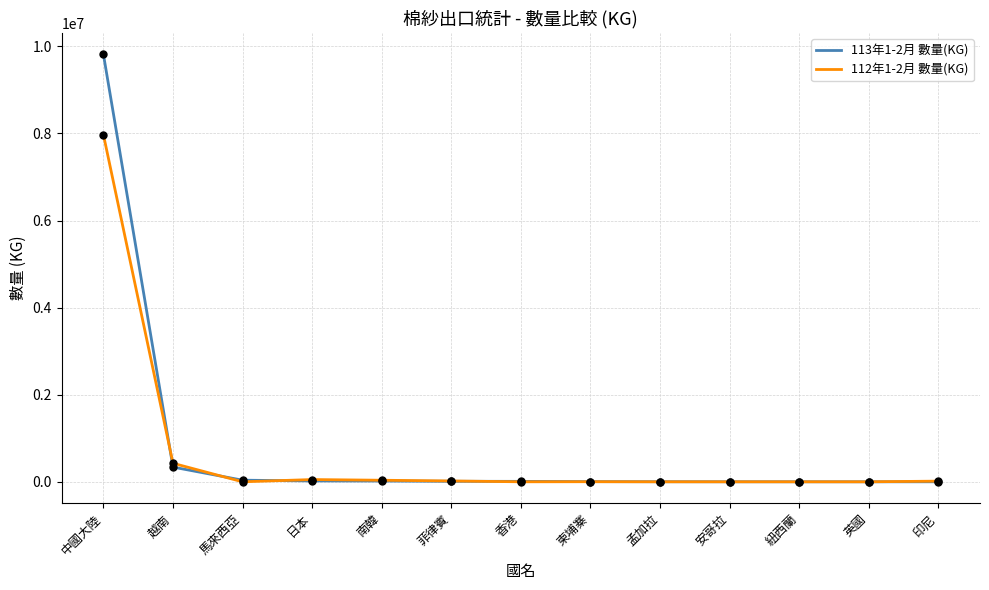

Which series has the largest range (max minus min)?

113年1-2月 數量(KG)